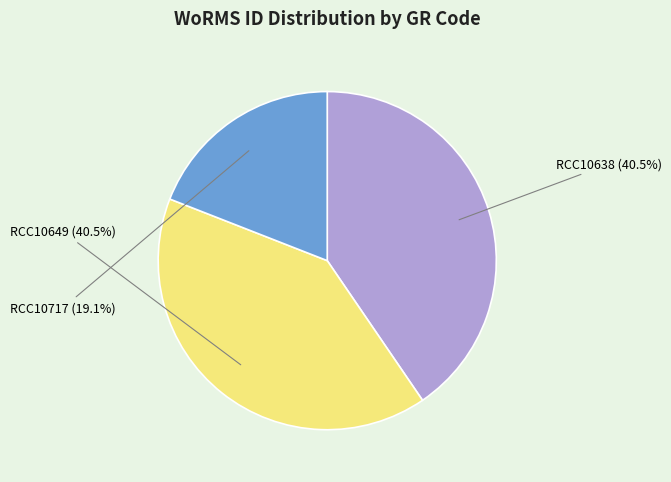

Does any single category account for the majority?

No